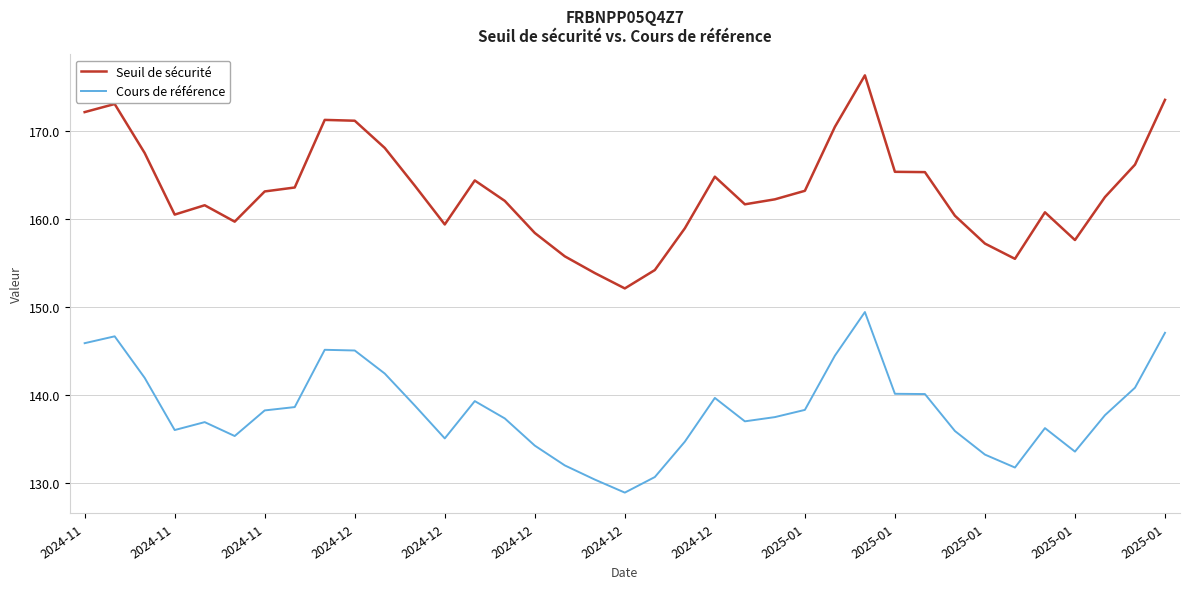

Which series has the largest total across all categories?

Seuil de sécurité